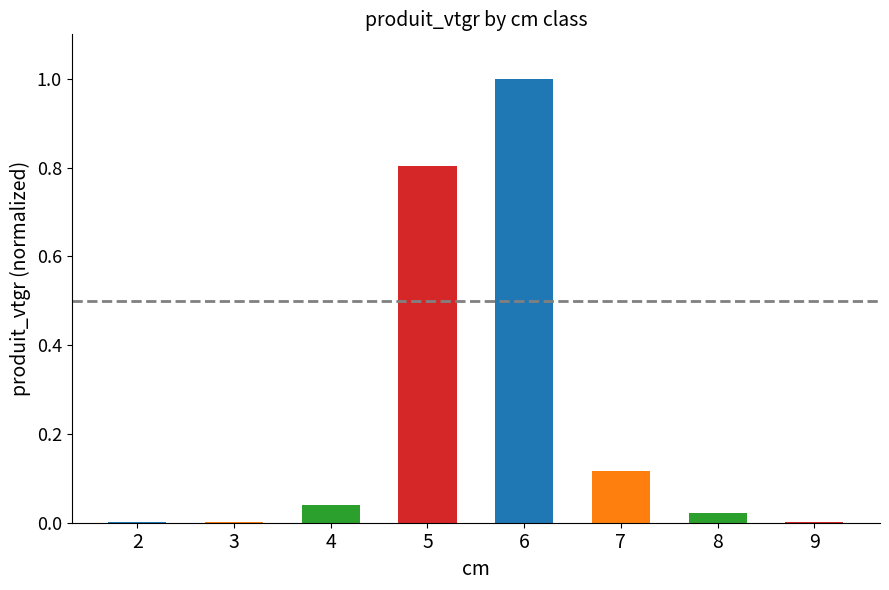

Which has a higher value, 7 or 6?

6